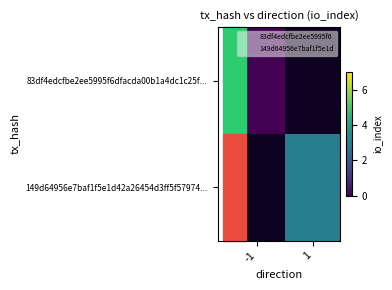

How many categories are shown in the chart?

2